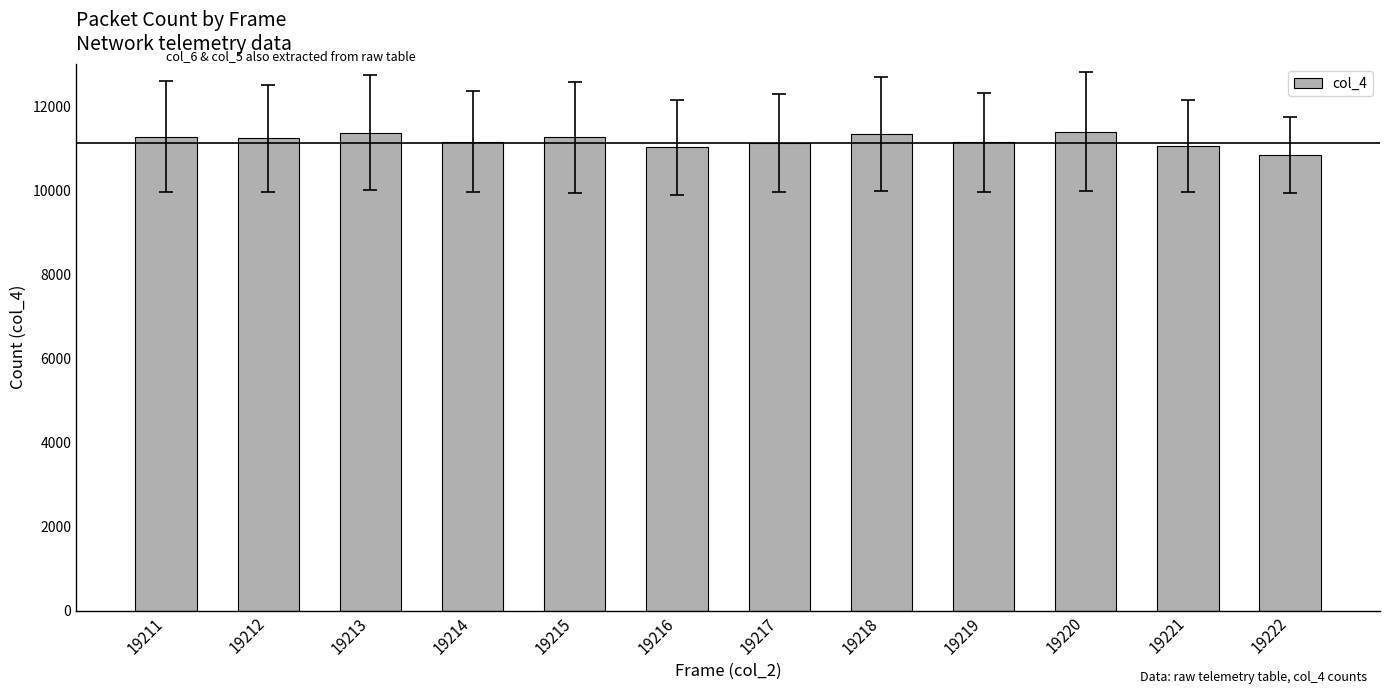

How many data points are less than 11231?

6